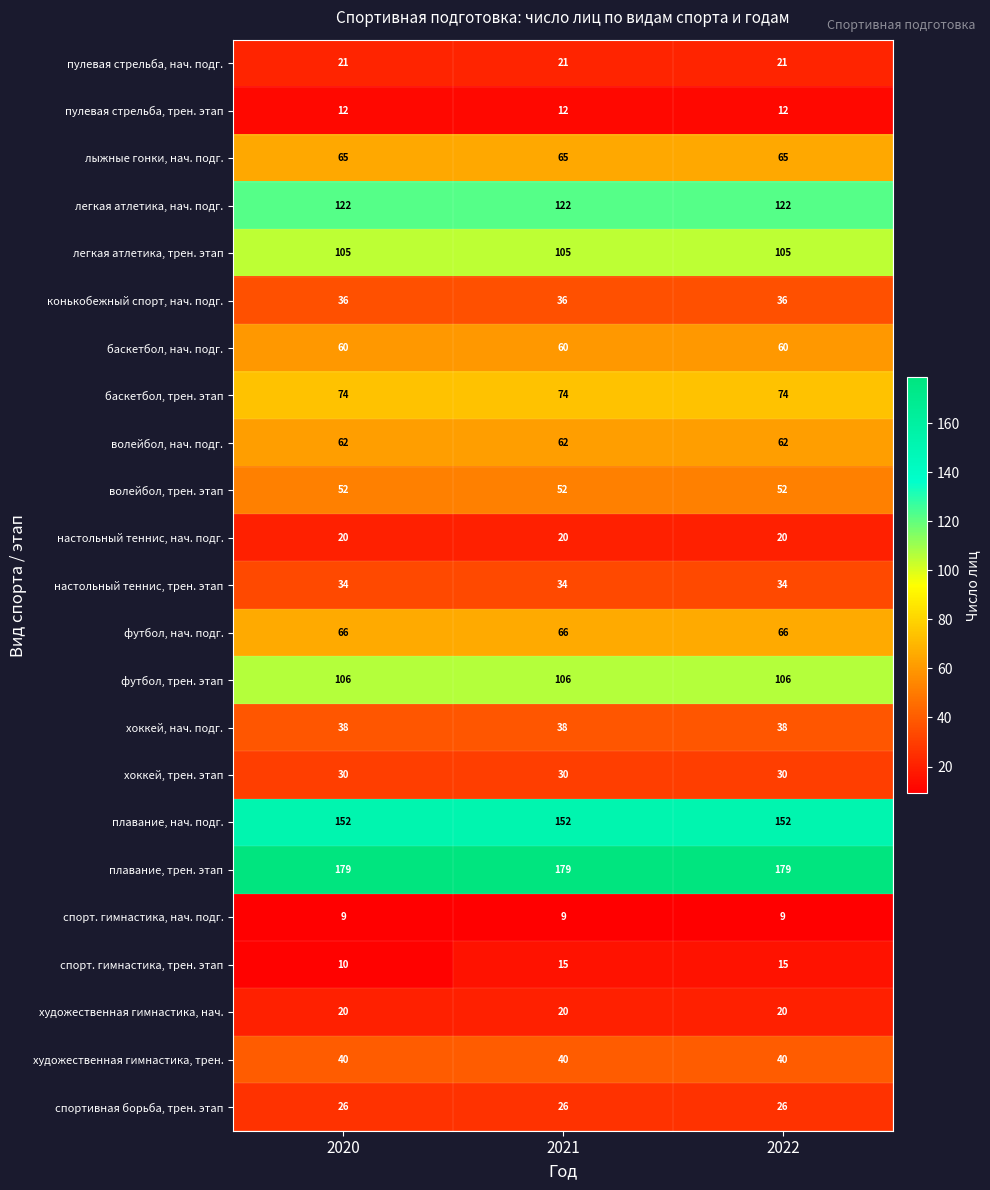

True or false: баскетбол, нач. подг. has a value of 60 at 2021.

True